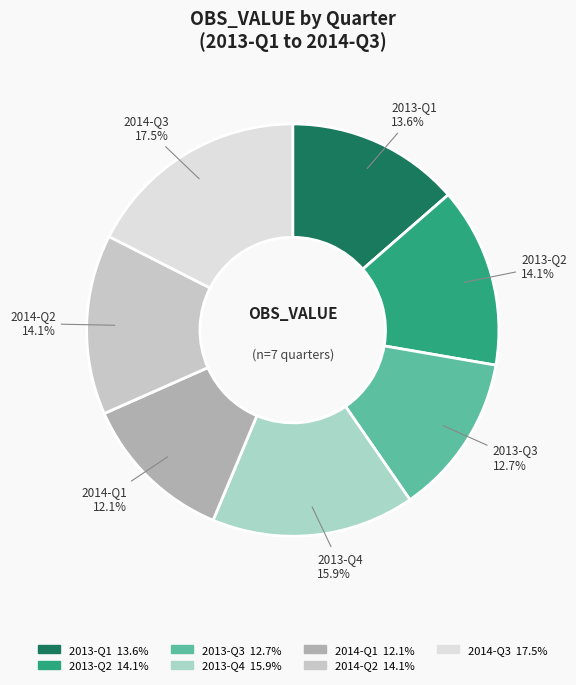

To the nearest percent, what is the average slice percentage?

14%